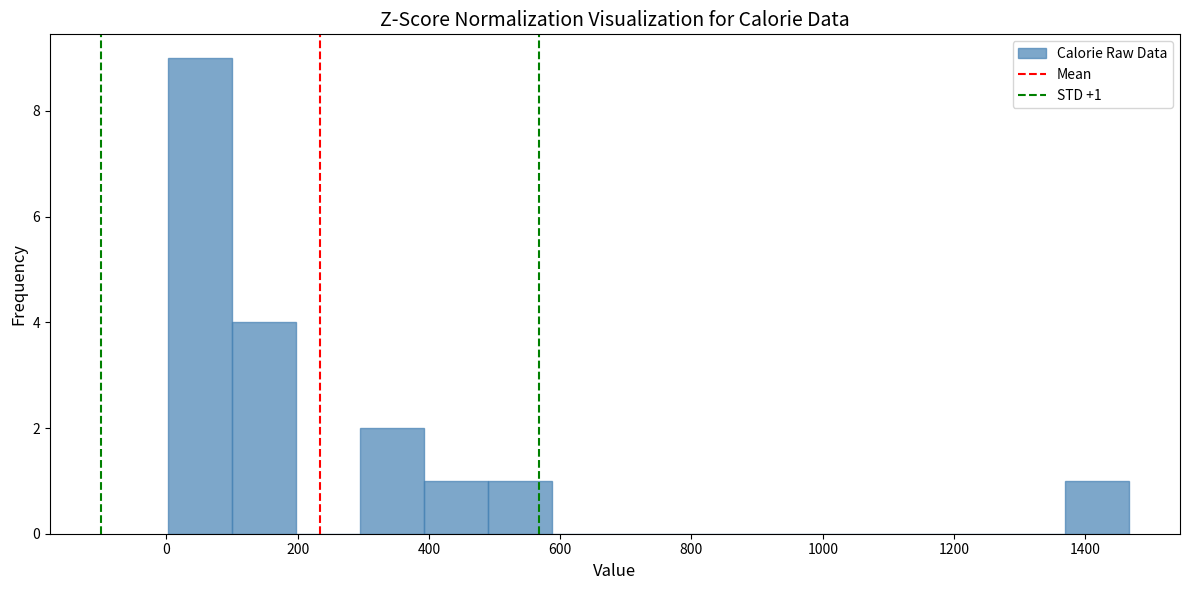

Which range on the x-axis has the tallest bar?

0 to 100